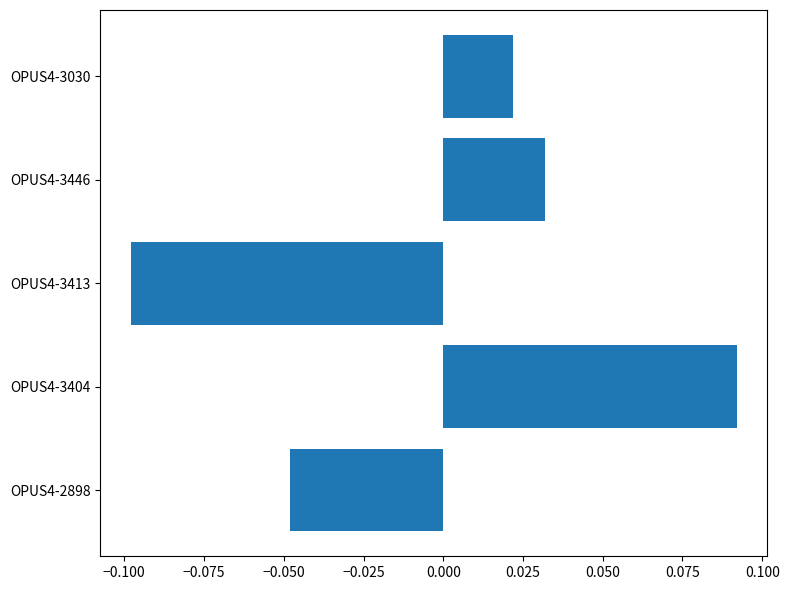

At which category does the chart reach its peak across all series?

OPUS4-3404